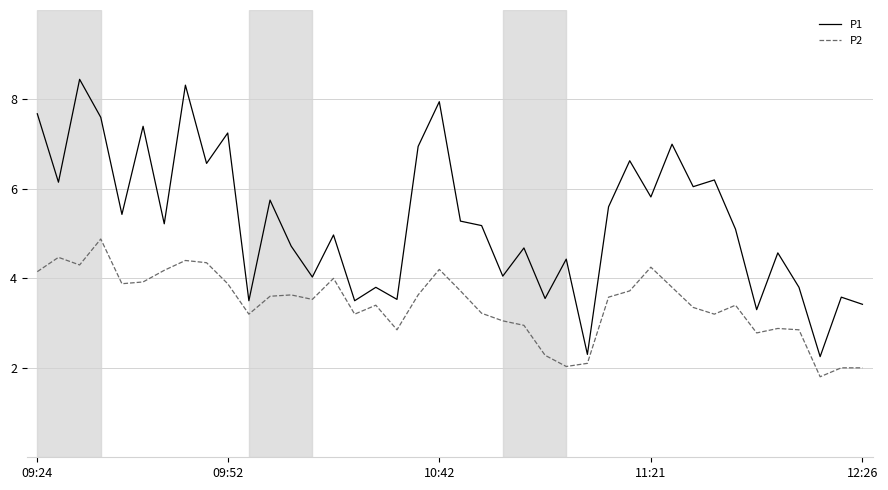

List the series in order of their peak value, highest first.

P1, P2